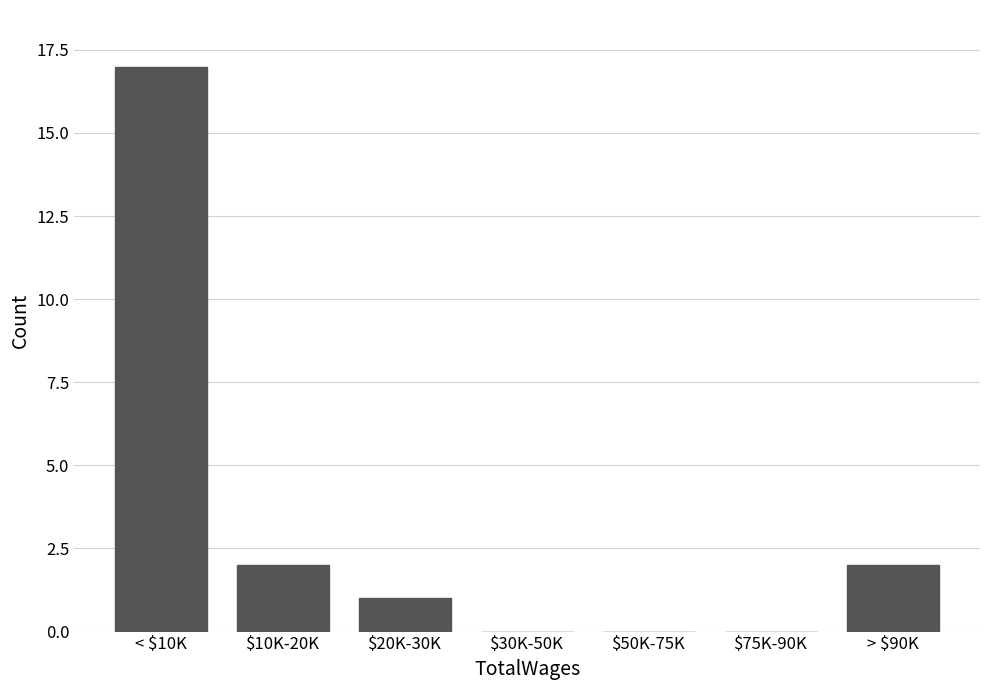

The chart shows a value of 8 at $30K-50K. True or false?

False